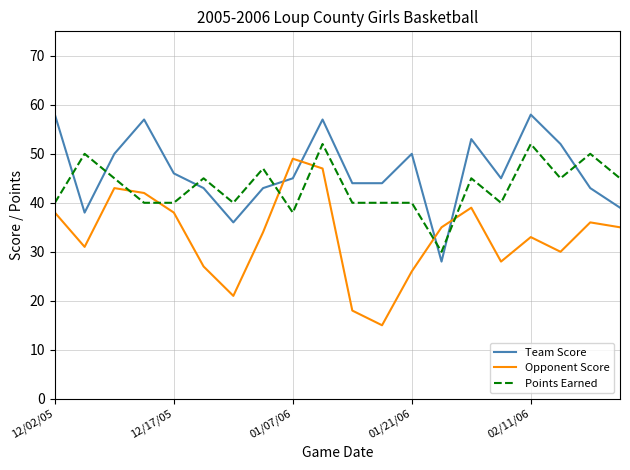

Reading left to right, extract all data points from this chart.

Team Score: 58	38	50	57	46	43	36	43	45	57	44	44	50	28	53	45	58	52	43	39
Opponent Score: 38	31	43	42	38	27	21	34	49	47	18	15	26	35	39	28	33	30	36	35
Points Earned: 40	50	45	40	40	45	40	47	38	52	40	40	40	30	45	40	52	45	50	45